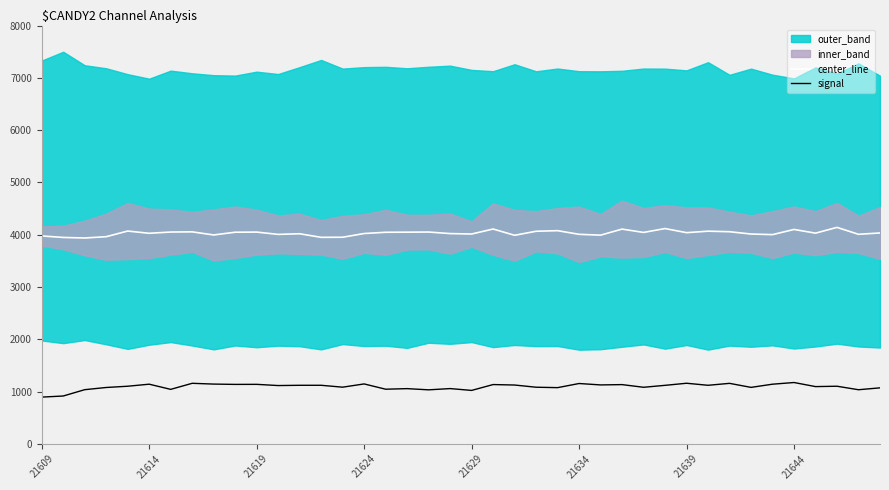

The signal series shows 250.9 at 11. True or false?

False